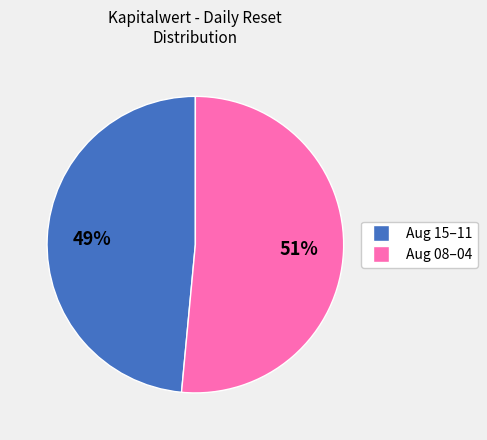

Is there any slice that represents more than half of the pie?

Yes